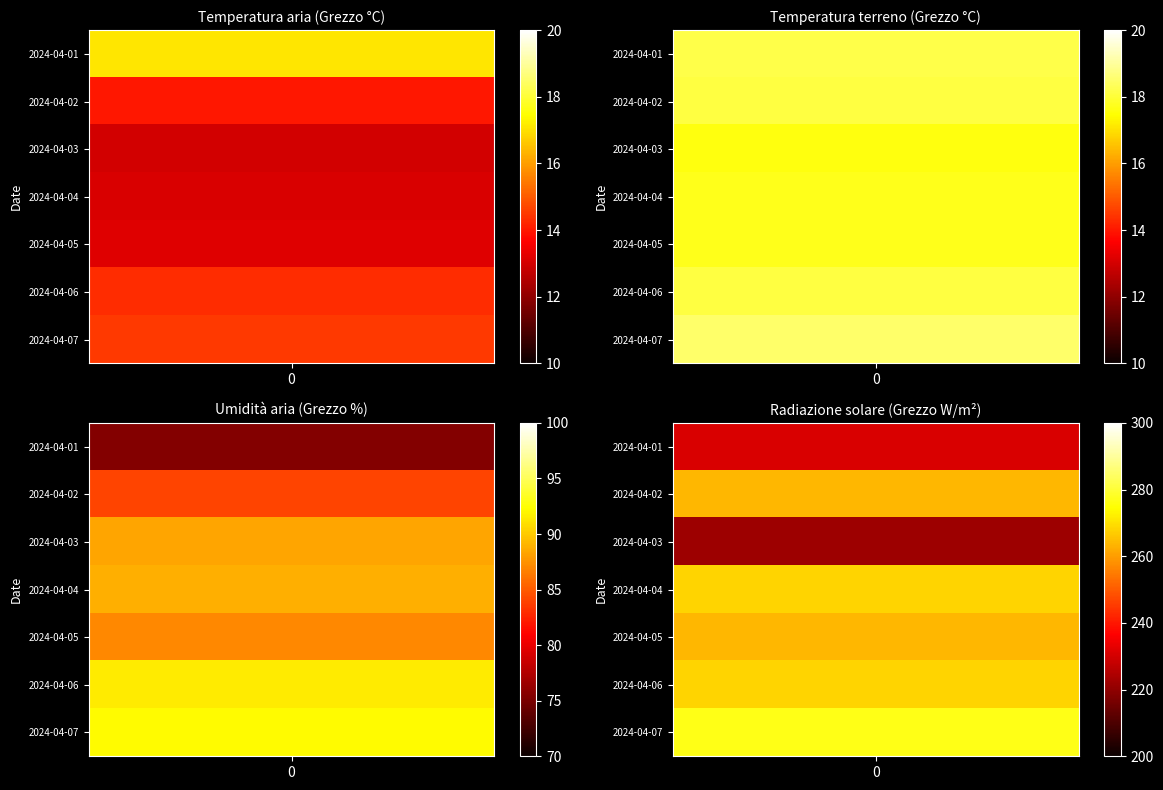

At which label is Temperatura aria closest to 15?

2024-04-07